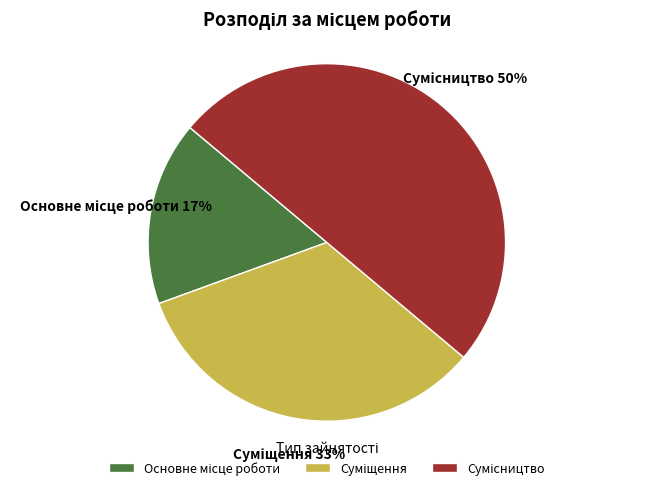

To the nearest percent, what is the difference between the largest and smallest slice percentages?

33%